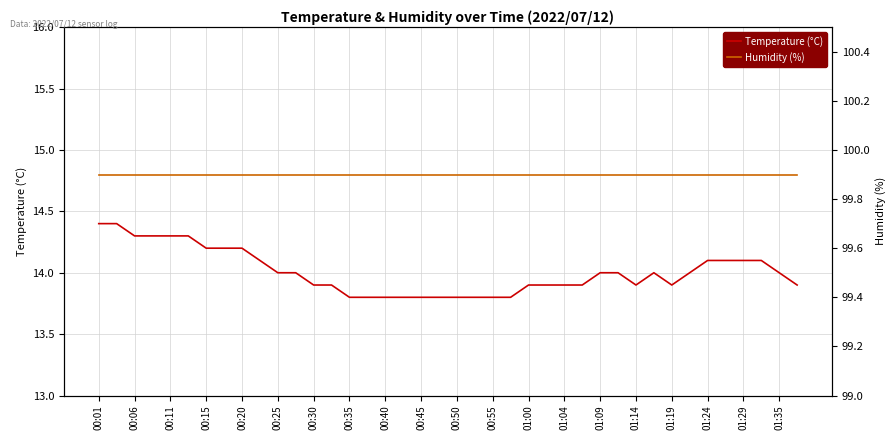

Reading left to right, transcribe all the data shown in this chart.

Temperature (°C): 14.4	14.4	14.3	14.3	14.3	14.3	14.2	14.2	14.2	14.1	14.0	14.0	13.9	13.9	13.8	13.8	13.8	13.8	13.8	13.8	13.8	13.8	13.8	13.8	13.9	13.9	13.9	13.9	14.0	14.0	13.9	14.0	13.9	14.0	14.1	14.1	14.1	14.1	14.0	13.9
Humidity (%): 99.9	99.9	99.9	99.9	99.9	99.9	99.9	99.9	99.9	99.9	99.9	99.9	99.9	99.9	99.9	99.9	99.9	99.9	99.9	99.9	99.9	99.9	99.9	99.9	99.9	99.9	99.9	99.9	99.9	99.9	99.9	99.9	99.9	99.9	99.9	99.9	99.9	99.9	99.9	99.9